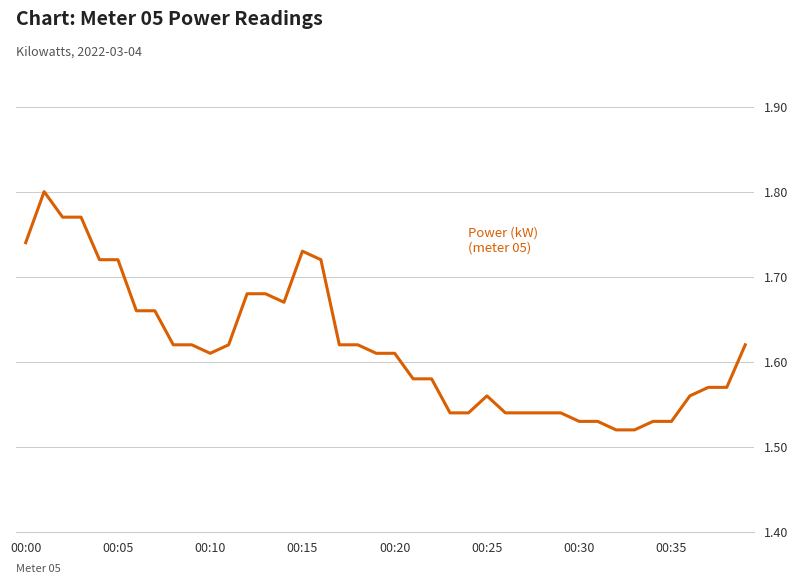

What is the difference between the maximum and minimum values?

0.3